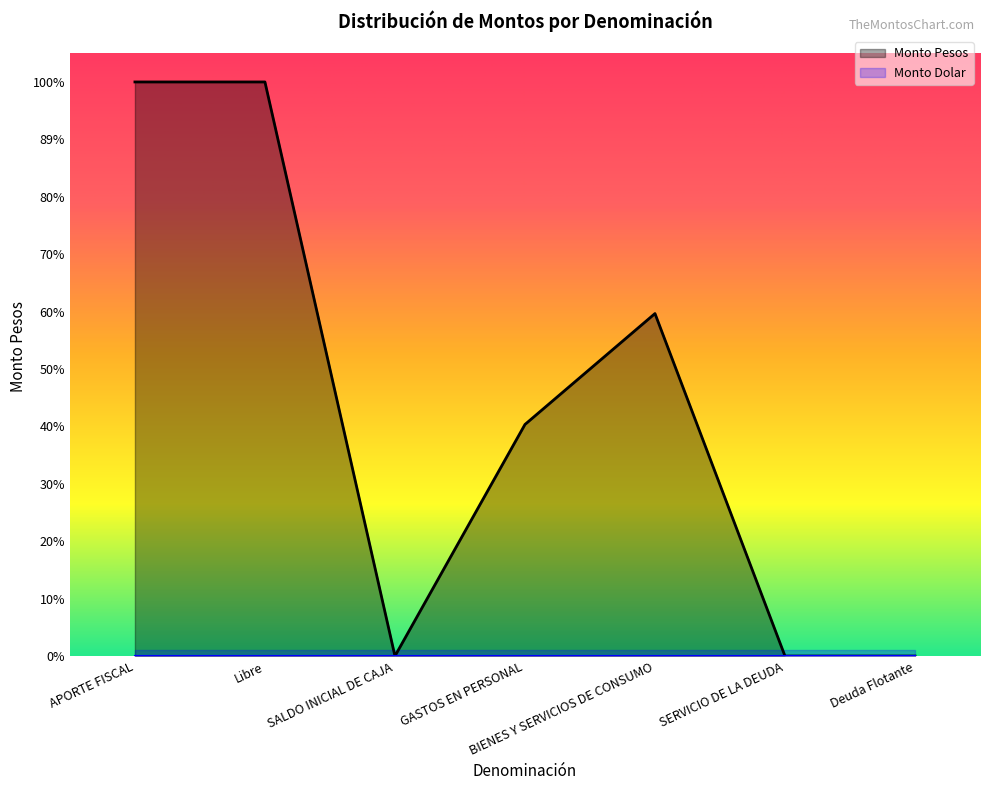

Is it true that the value at Libre is 3150166?

False